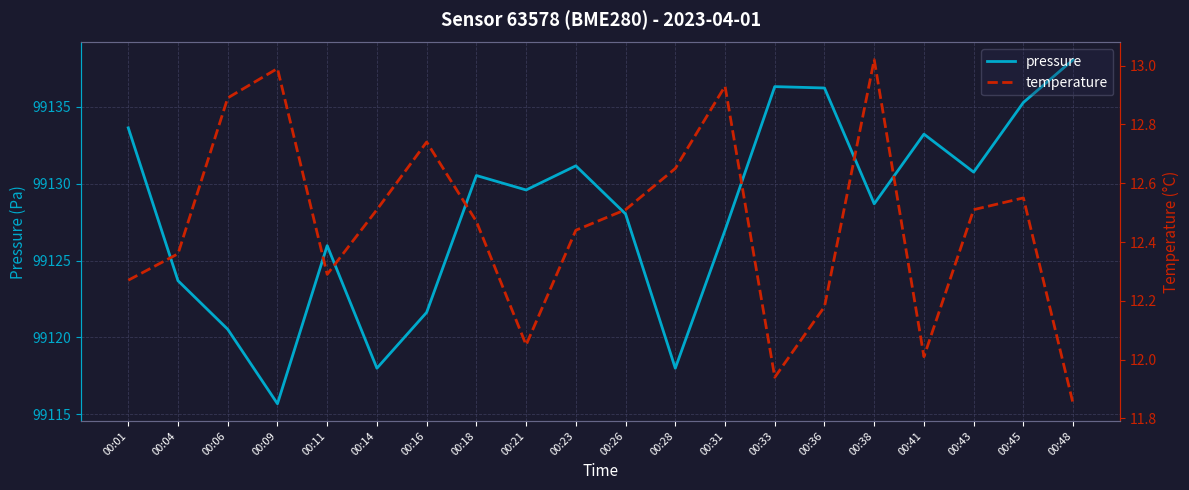

Which series has the largest total across all categories?

pressure